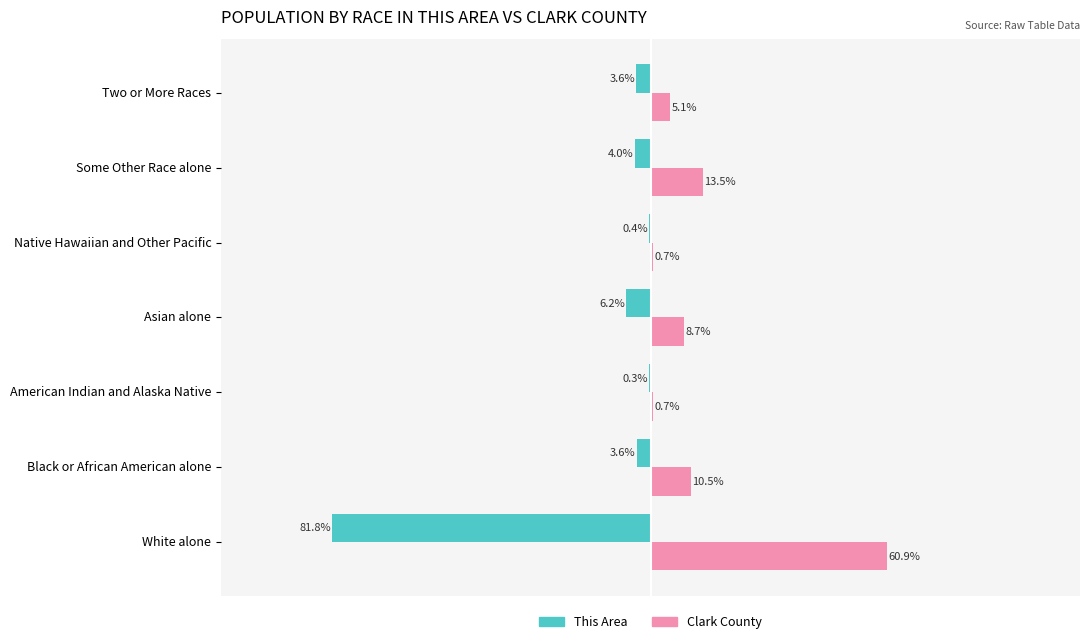

Where is Clark County nearest to the value 30?

Some Other Race alone